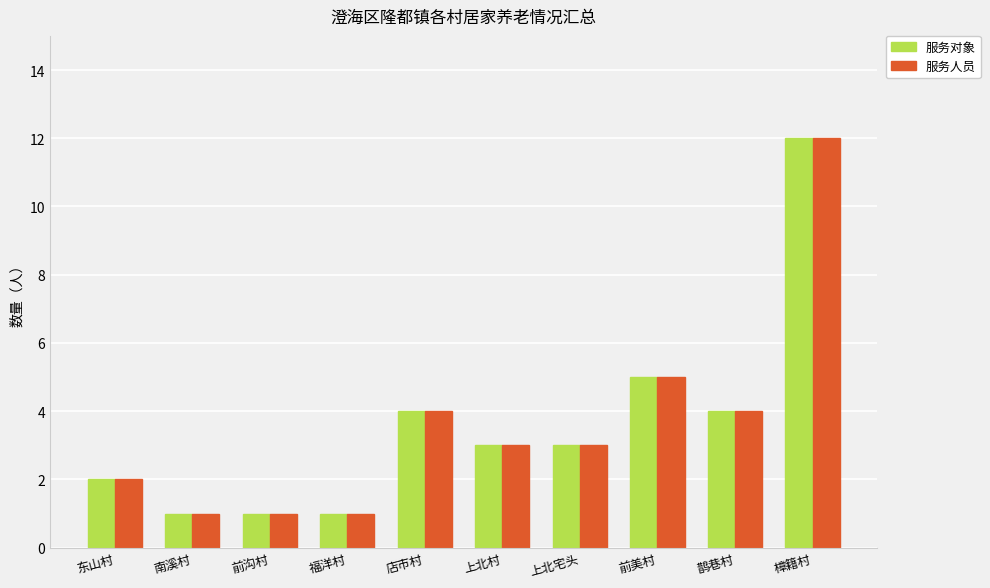

Reading left to right, list all the values displayed in this chart.

服务对象: 2	1	1	1	4	3	3	5	4	12
服务人员: 2	1	1	1	4	3	3	5	4	12